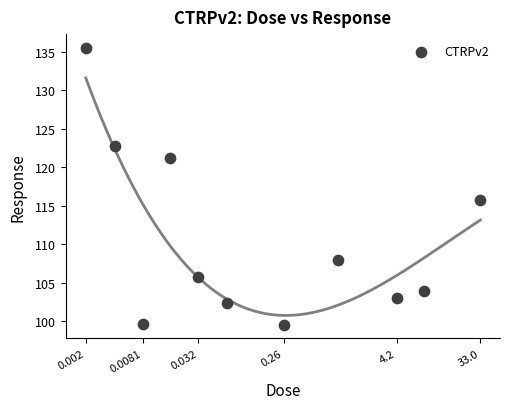

What Y value in the scatter plot is closest to 117?

115.8